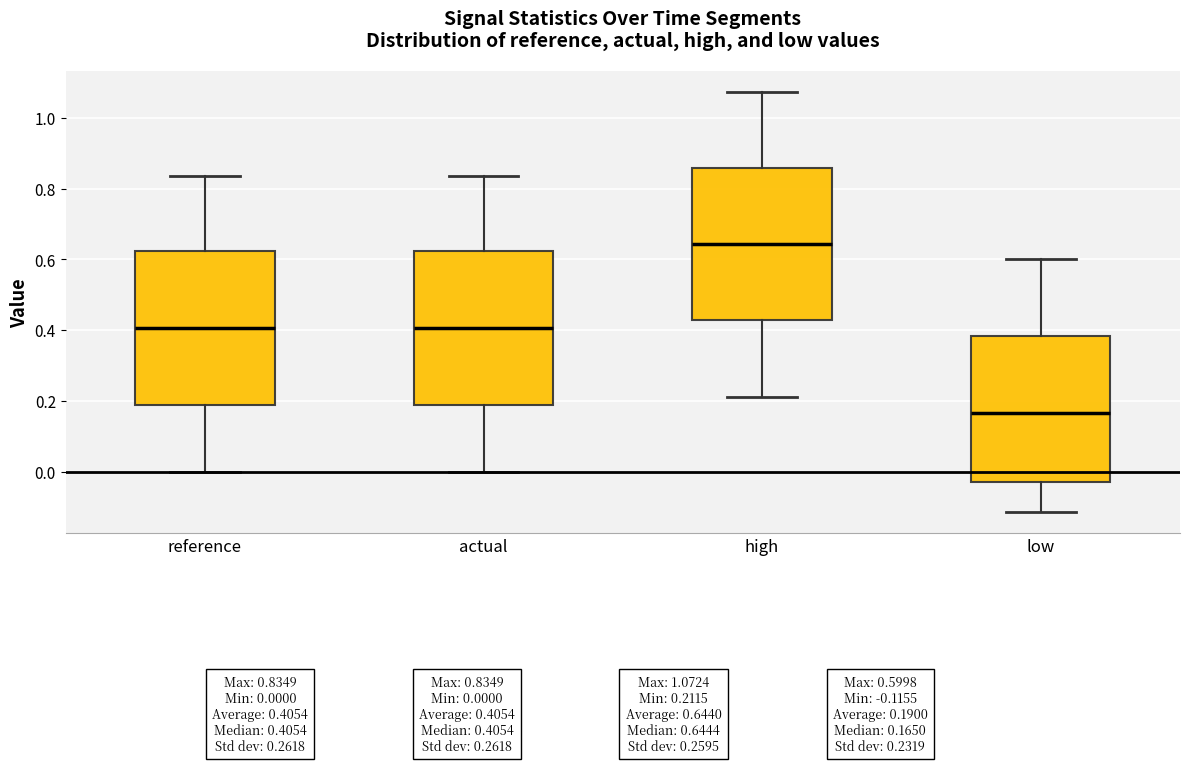

Where is the upper edge of the box for actual on the y-axis? The values are not printed on the chart, so give them approximately, as read against the axis.

0.62